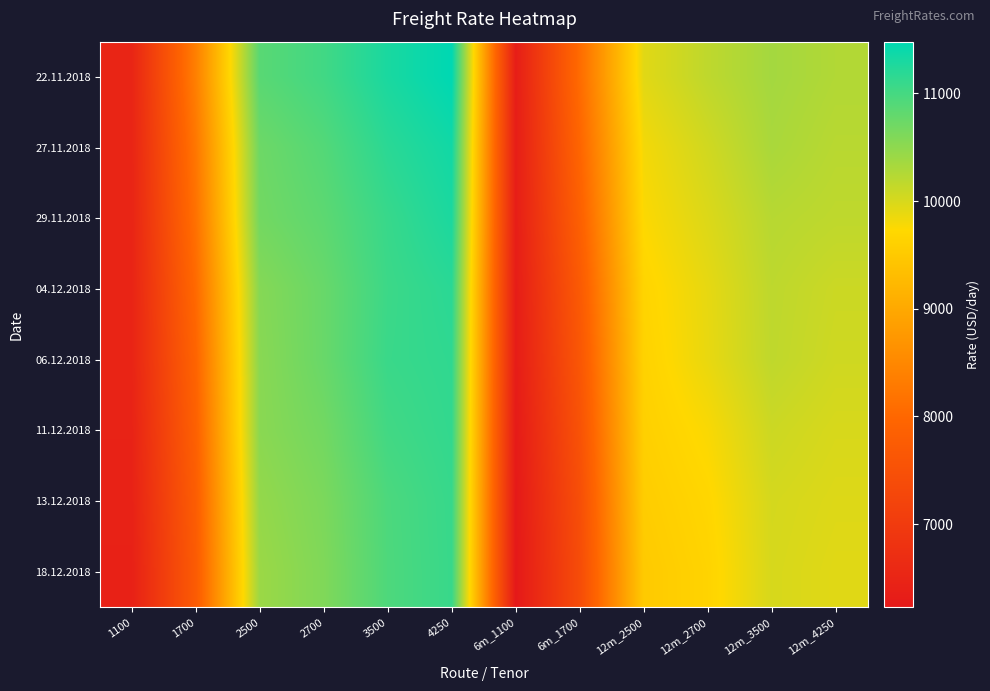

List the series in order of their peak value, lowest first.

18.12.2018, 13.12.2018, 11.12.2018, 06.12.2018, 04.12.2018, 29.11.2018, 27.11.2018, 22.11.2018